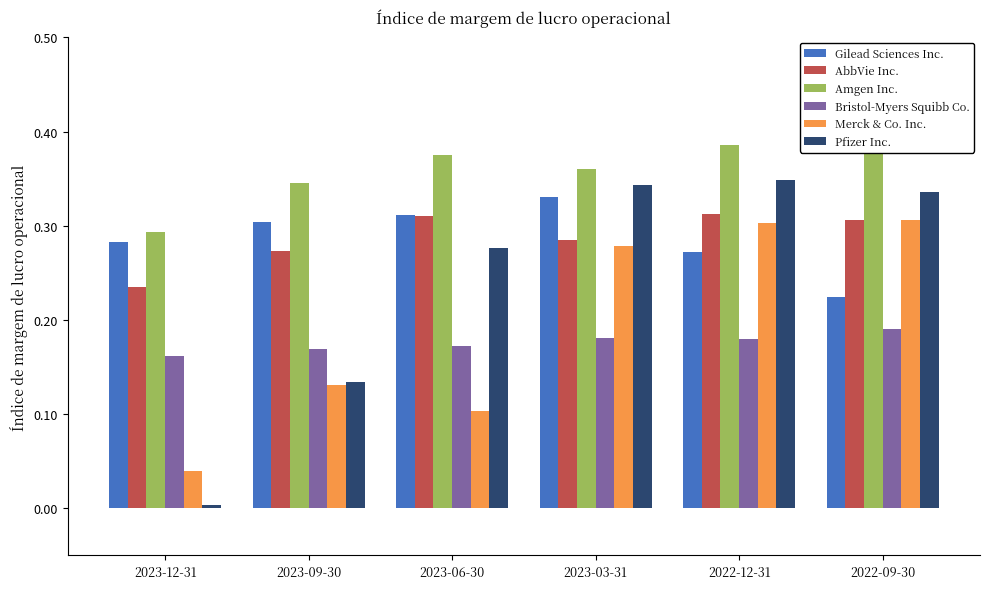

Is the value of Bristol-Myers Squibb Co. at 2023-03-31 greater than the value of Amgen Inc. at 2022-12-31?

No